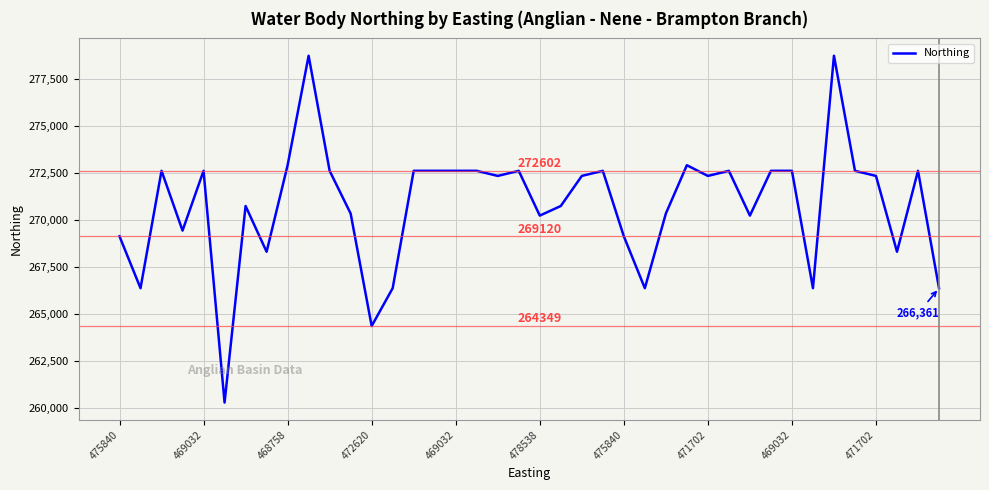

Reading left to right, extract all data points from this chart.

269120	266361	272602	269424	272602	260280	270731	268299	272900	278720	272602	270328	264349	266361	272602	272602	272602	272602	272330	272602	270221	270731	272330	272602	269120	266361	270328	272900	272330	272602	270221	272602	272602	266361	278720	272602	272330	268299	272602	266361